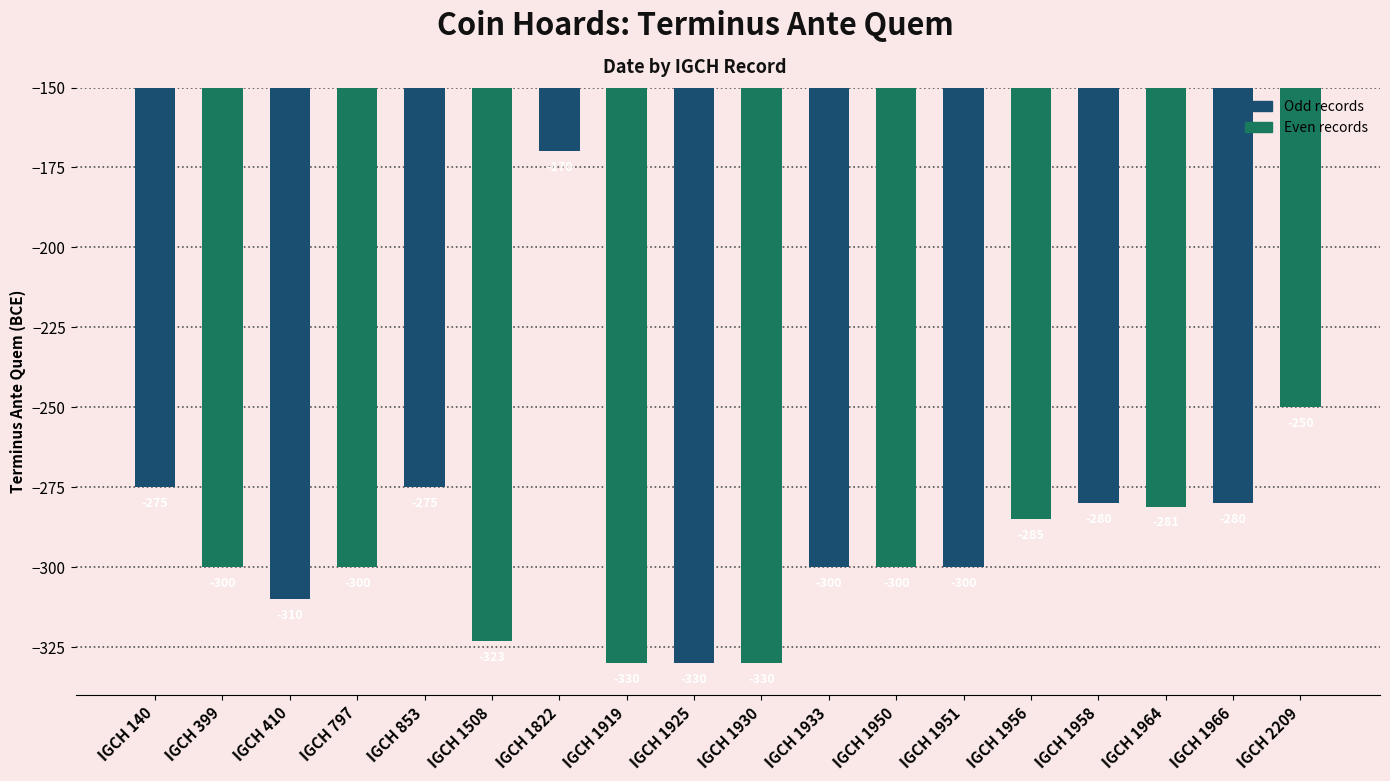

What is the smallest value displayed?

-330